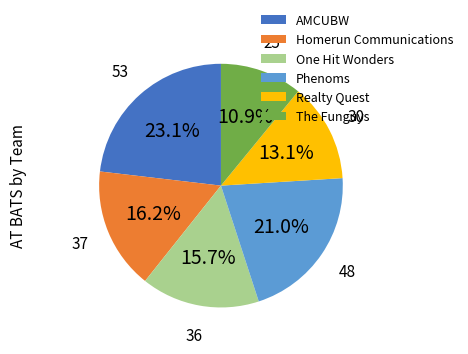

Is there any slice that represents more than half of the pie?

No